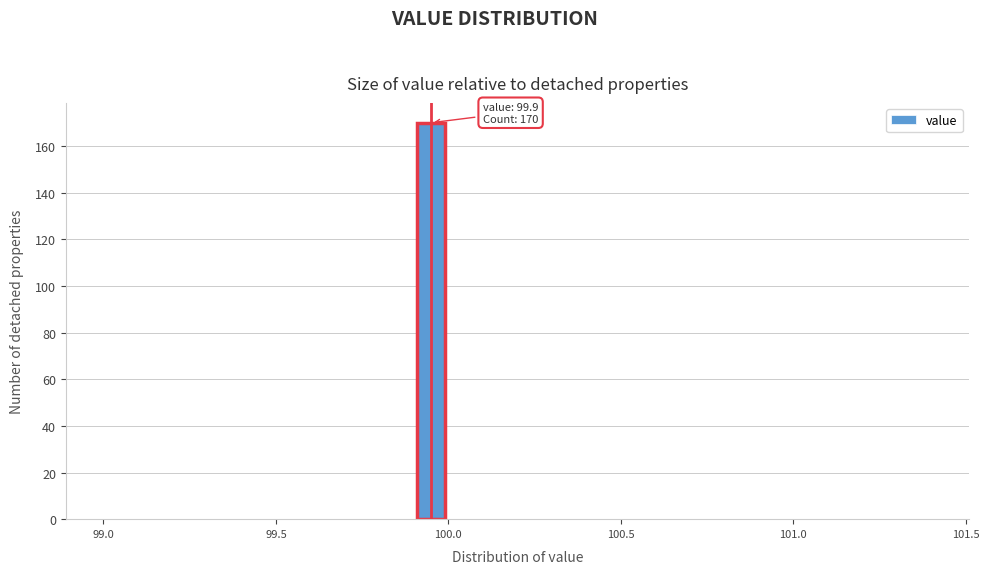

Read against the x-axis, roughly where is the centre of the tallest bar?

99.95